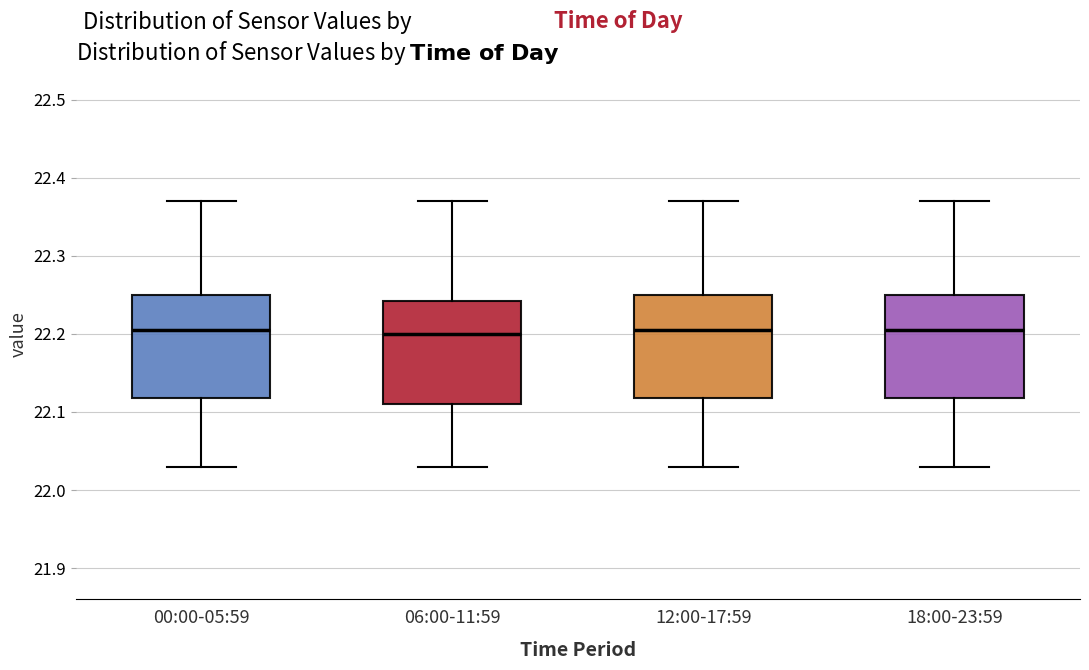

Reading left to right, read every box against the y-axis: the position of its median line, the range the box covers, and the ends of its whiskers. The values are not printed on the chart, so give them approximately, as read against the axis.

00:00-05:59: median 22.21, box 22.12 to 22.25, whiskers 22.03 to 22.37
06:00-11:59: median 22.20, box 22.11 to 22.24, whiskers 22.03 to 22.37
12:00-17:59: median 22.21, box 22.12 to 22.25, whiskers 22.03 to 22.37
18:00-23:59: median 22.21, box 22.12 to 22.25, whiskers 22.03 to 22.37